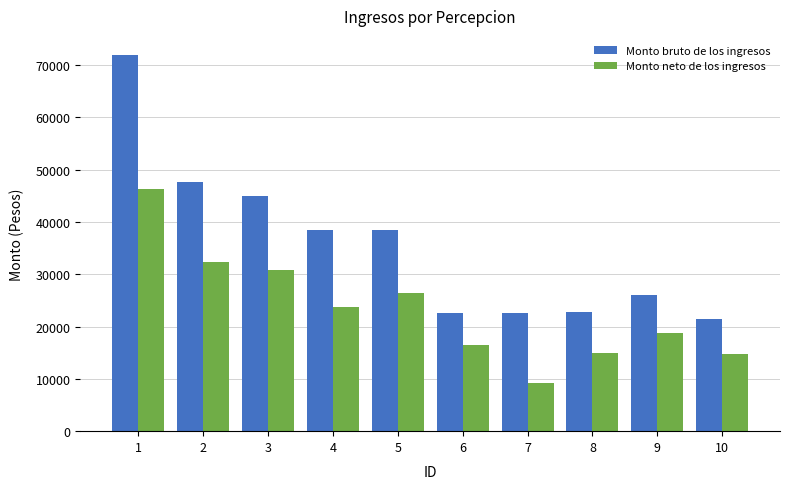

At which category is the sum across all series the highest?

1